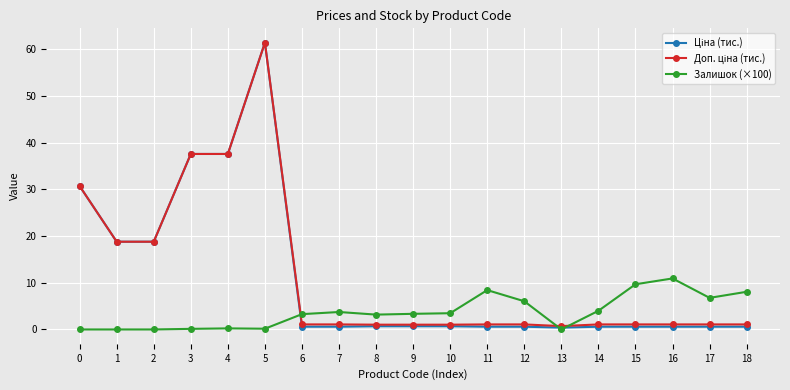

The Залишок (×100) series shows 0.2 at 5. True or false?

True